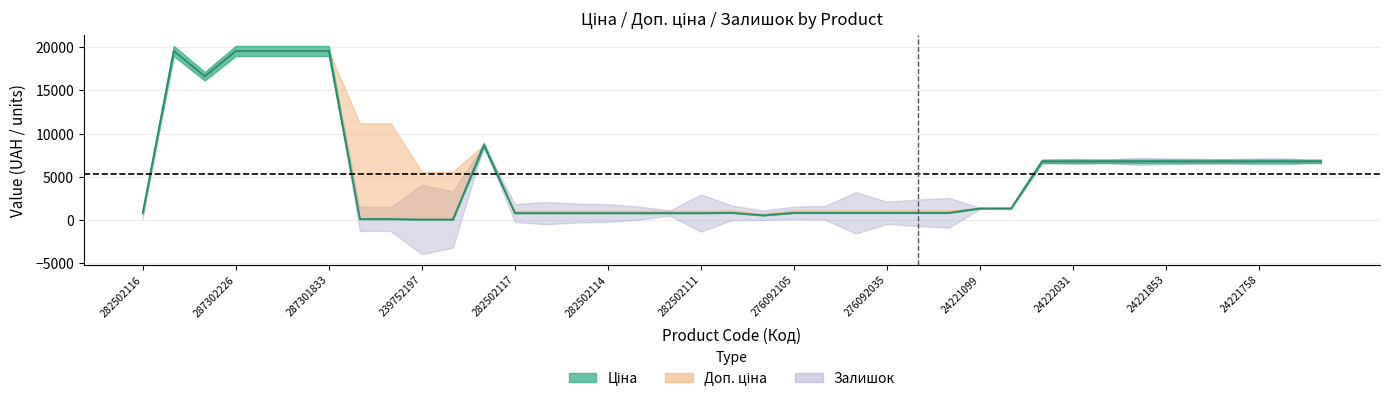

The Залишок series shows 683.0 at 10. True or false?

True